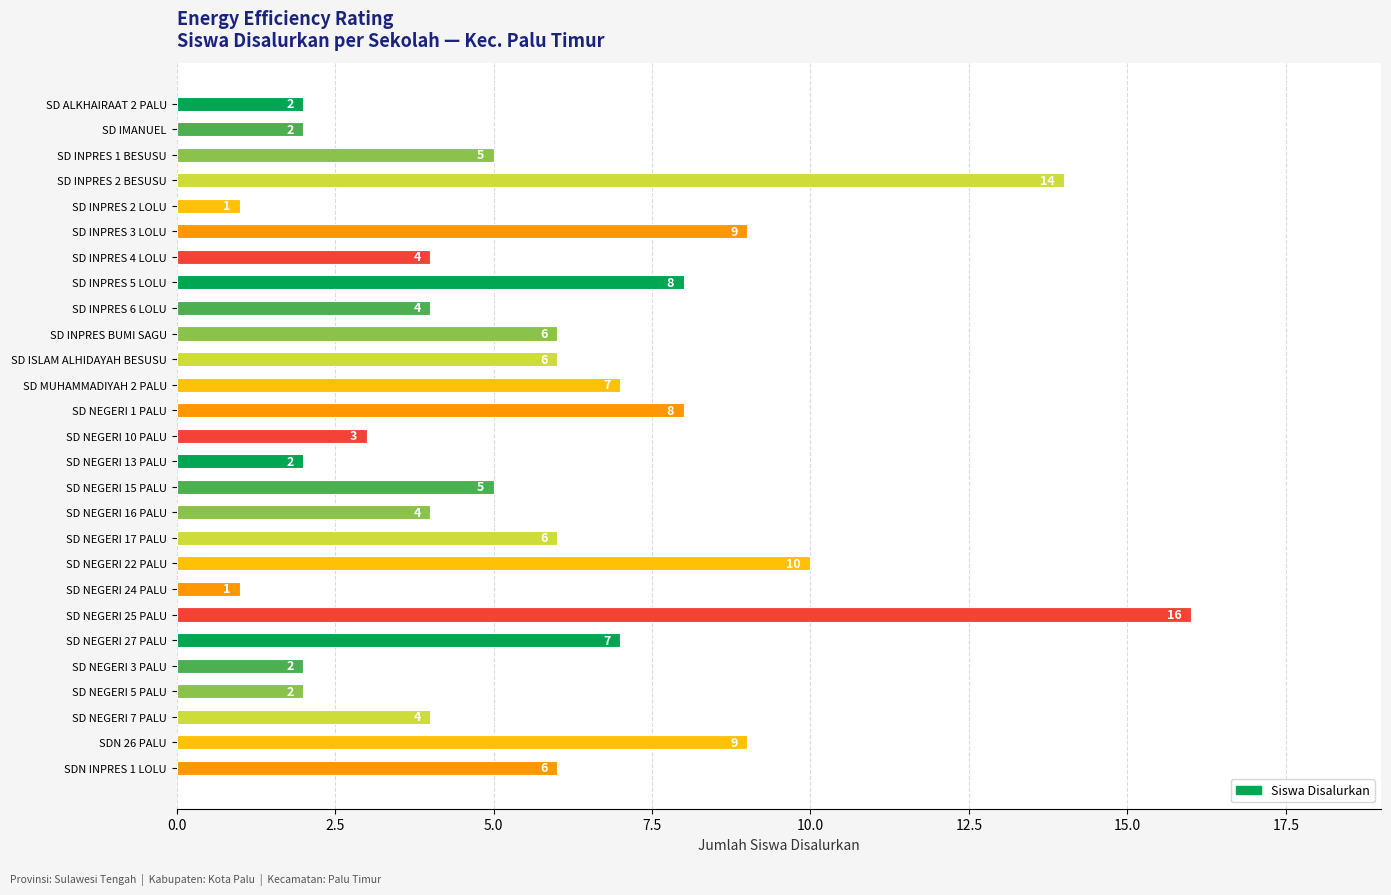

What is the approximate value at SD NEGERI 7 PALU?

4